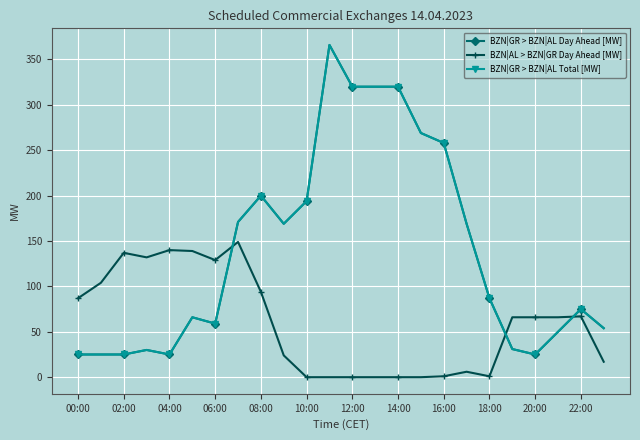

How many interior local peaks does the BZN|GR > BZN|AL Total [MW] series have?

5